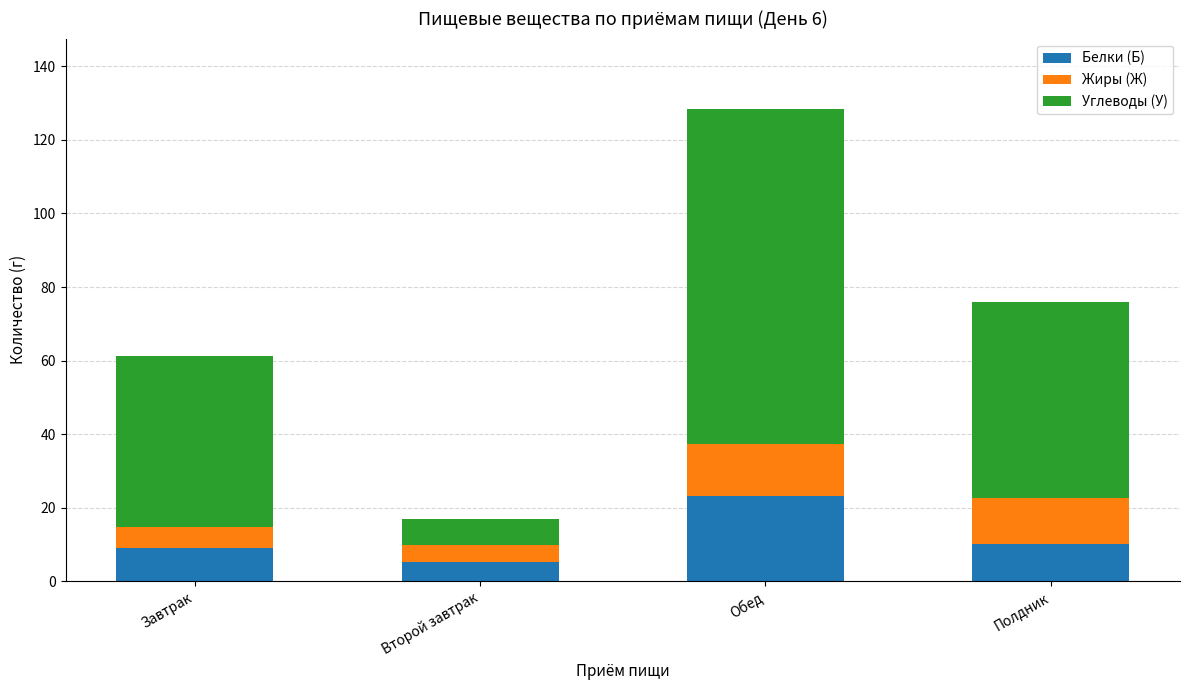

What is the maximum value for Белки (Б)?

23.2